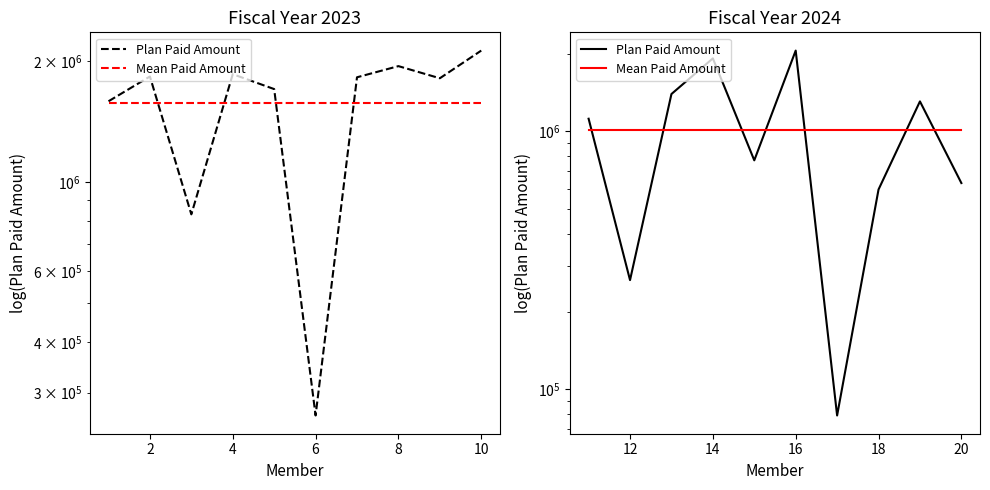

What is the value of the Mean Paid Amount point at the 10th from the left?

1013057.2